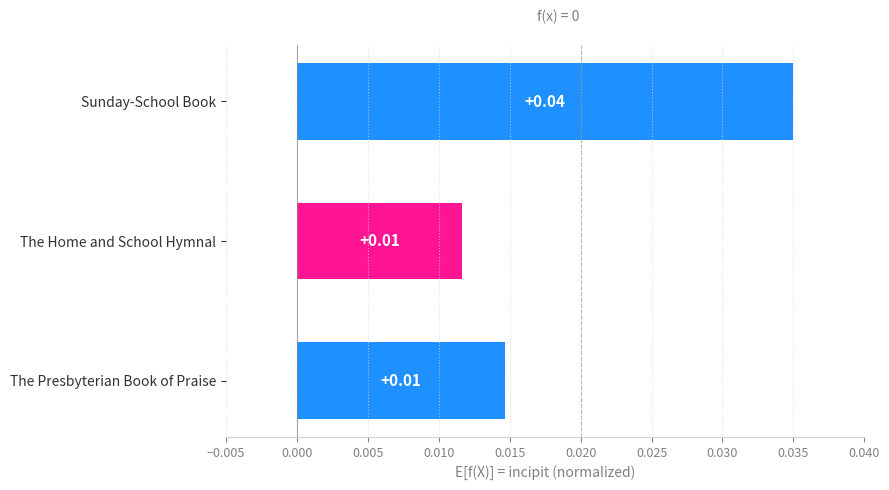

Are the bars horizontal?

Yes